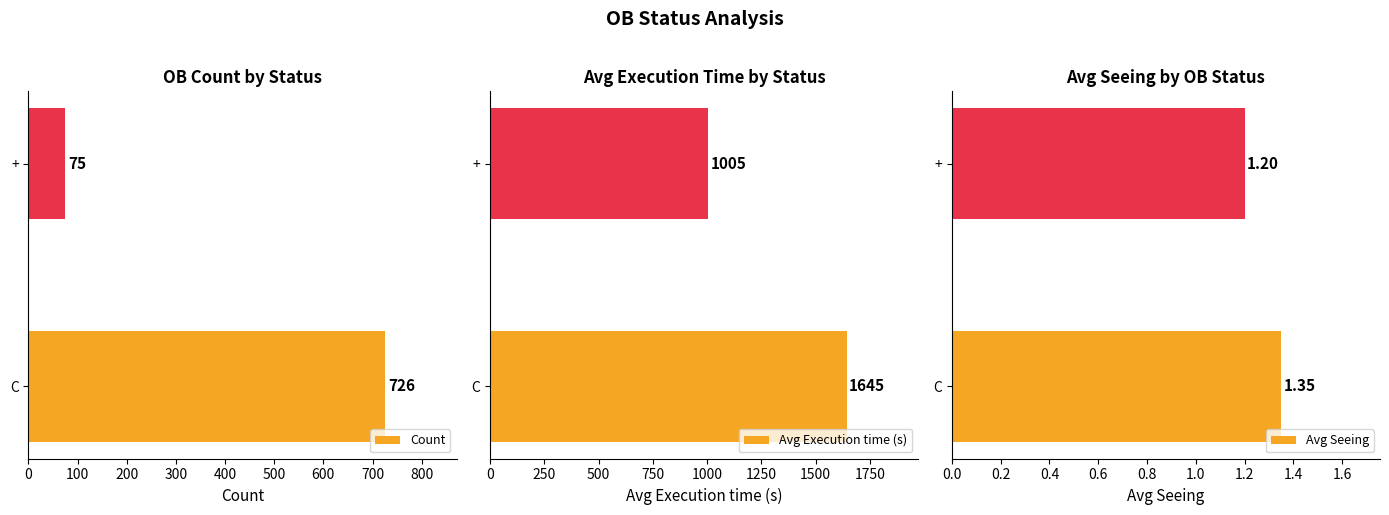

List the series in order of their overall mean, highest first.

Avg Execution time (s), Count, Avg Seeing